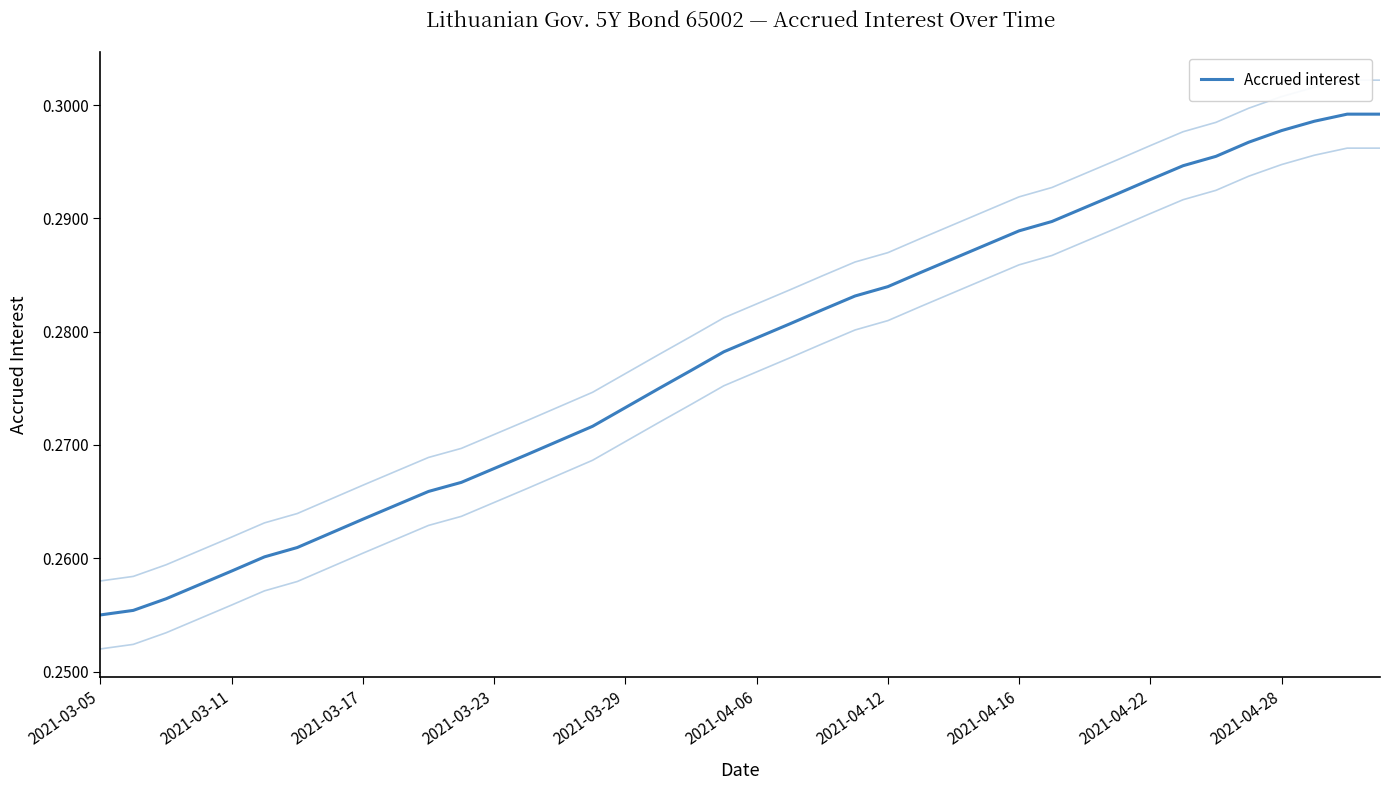

The chart shows a value of 0.3 at 2021-04-28. True or false?

True